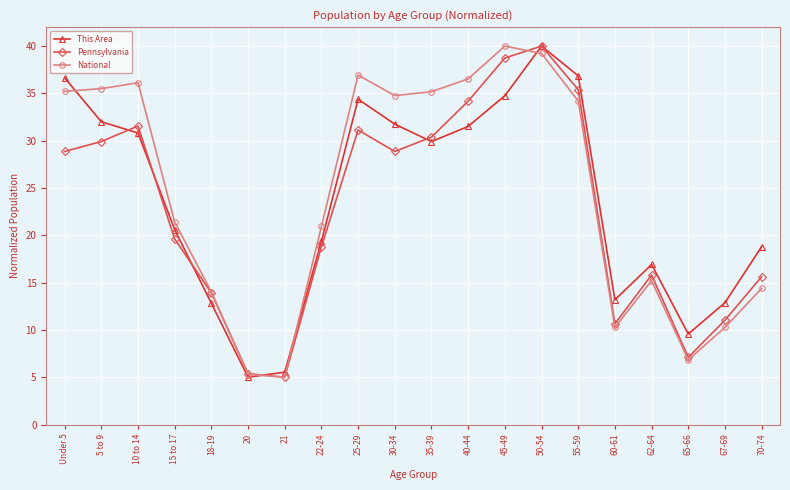

Is it true that This Area equals 60.4 at 50-54?

False